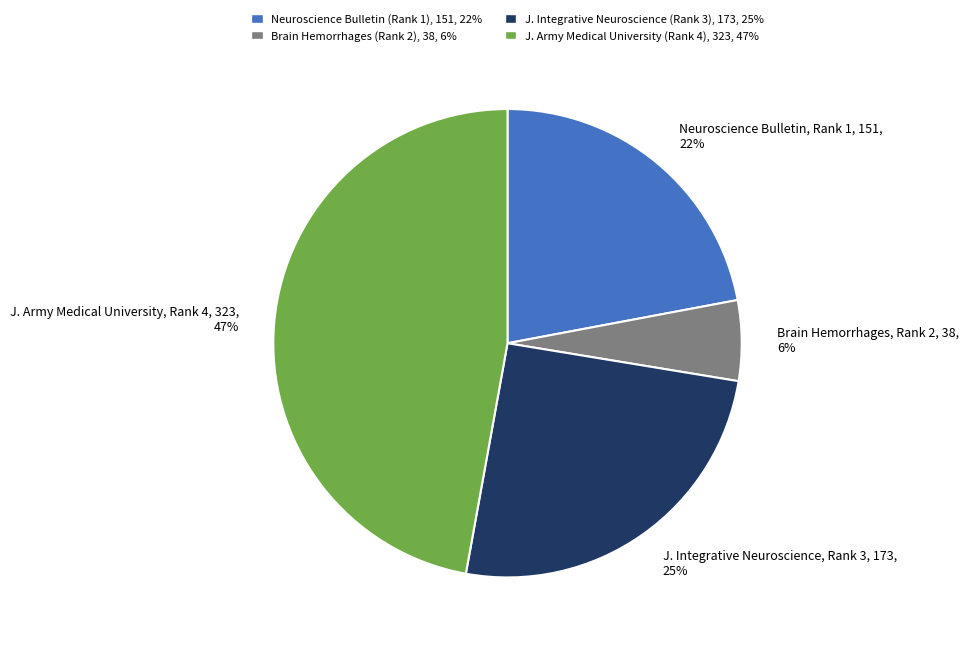

What is the largest slice in the pie chart?

J. Army Medical University, Rank 4, 323, 47%